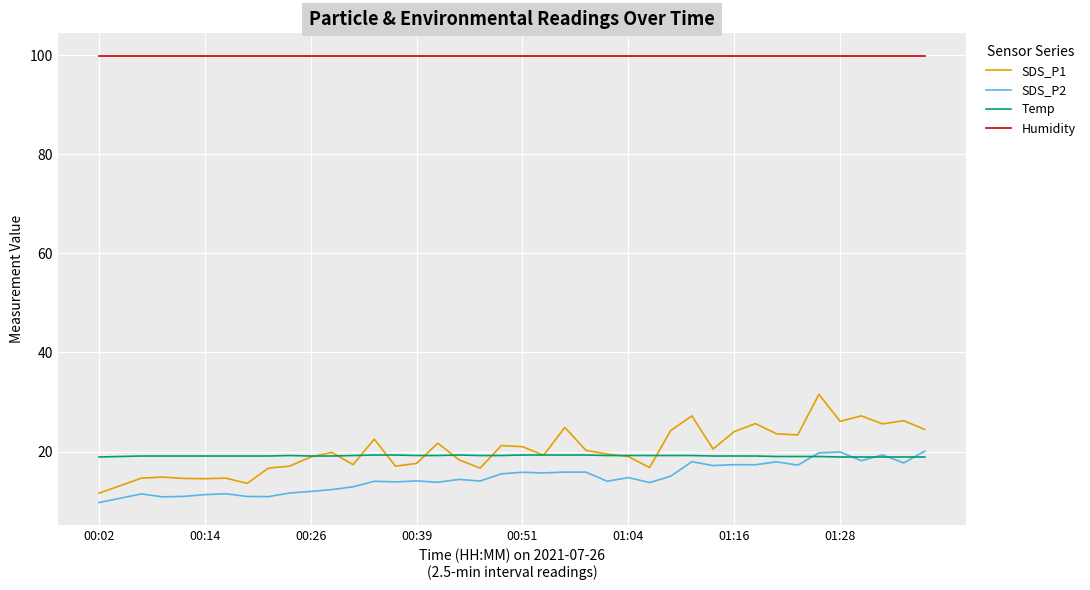

Does the chart display data point markers on the line(s)?

No